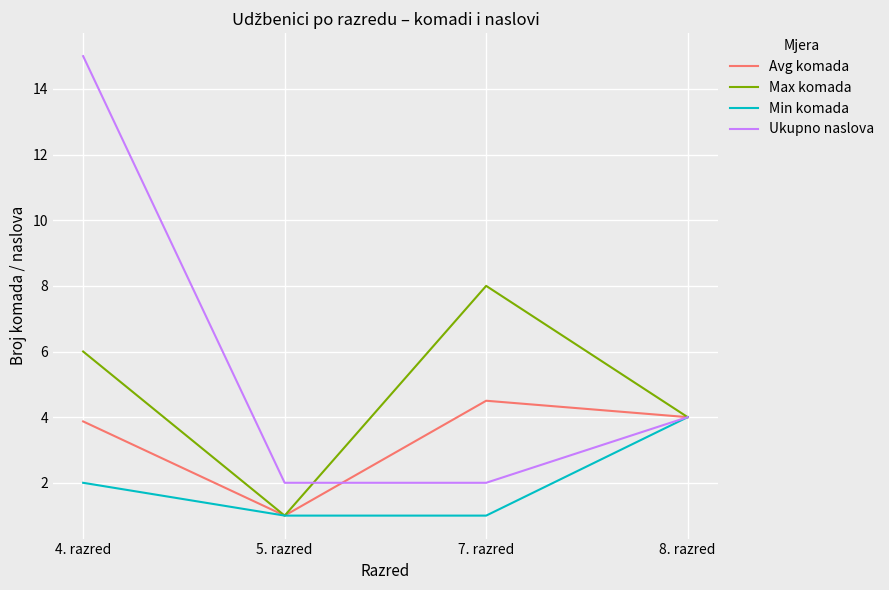

What position from the right is 5. razred?

3